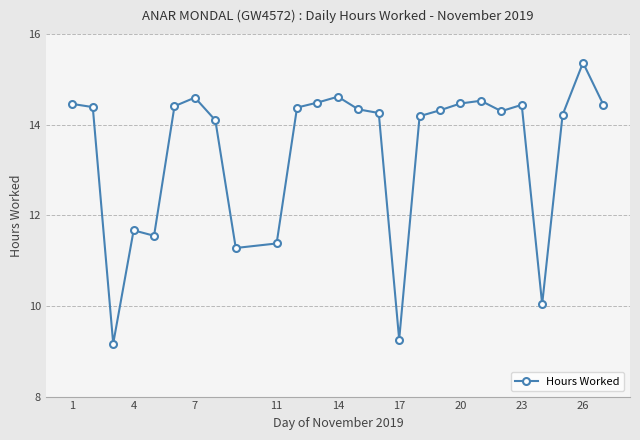

True or false: there are more than 1 points higher than both neighbors.

True